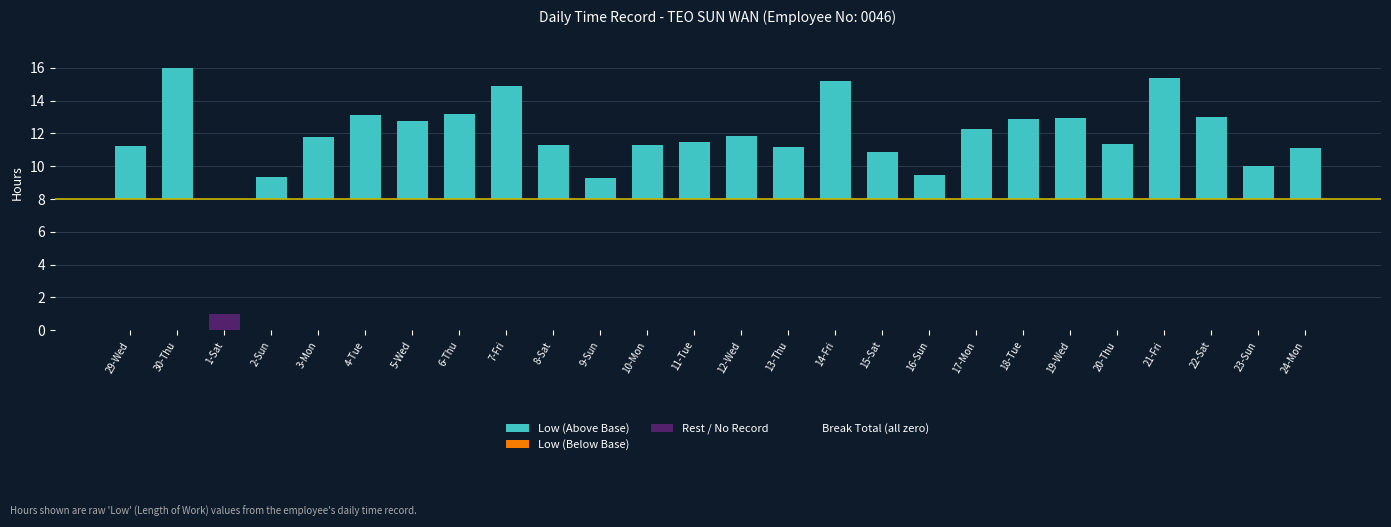

Does the chart contain stacked bars?

No